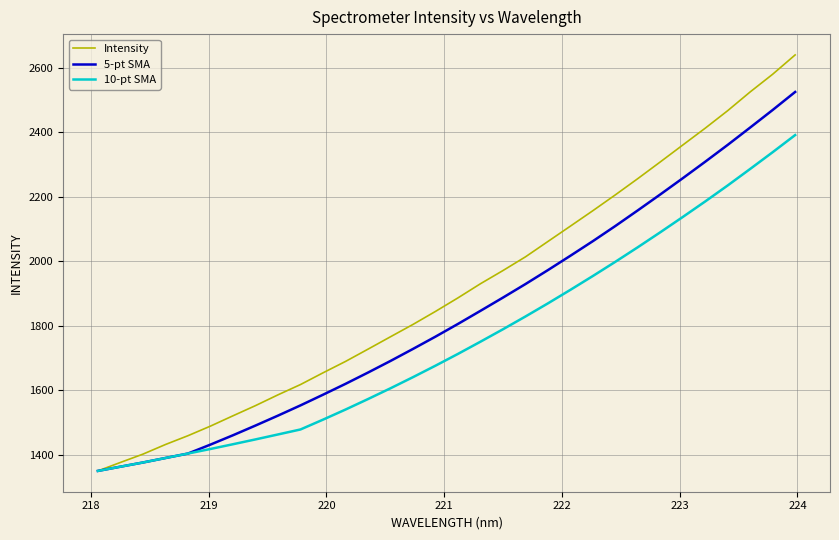

Which series has the widest spread of values?

Intensity